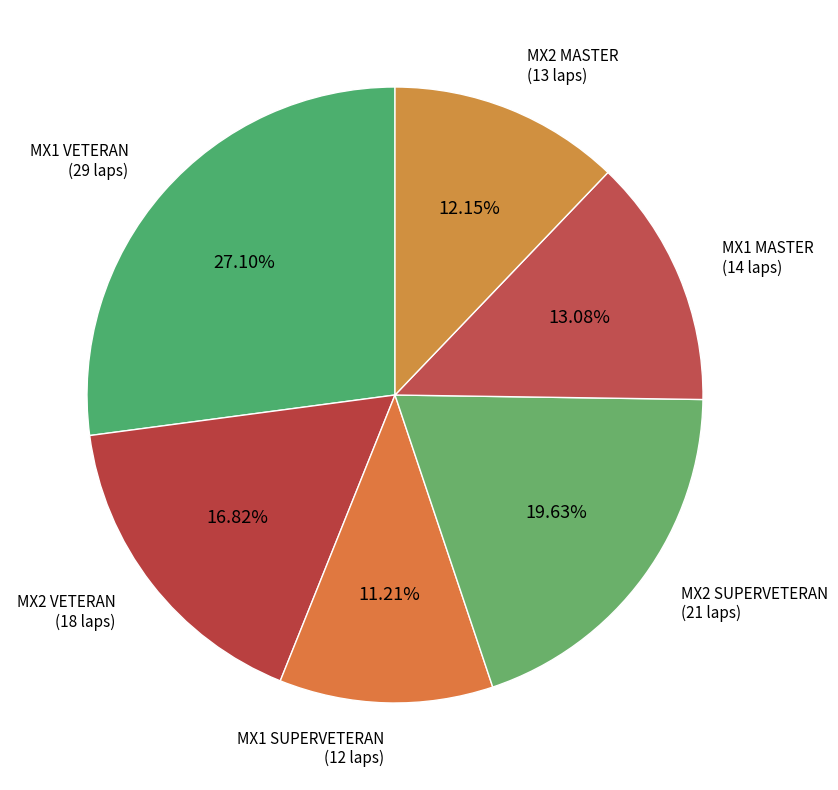

How many segments does this pie chart have?

6